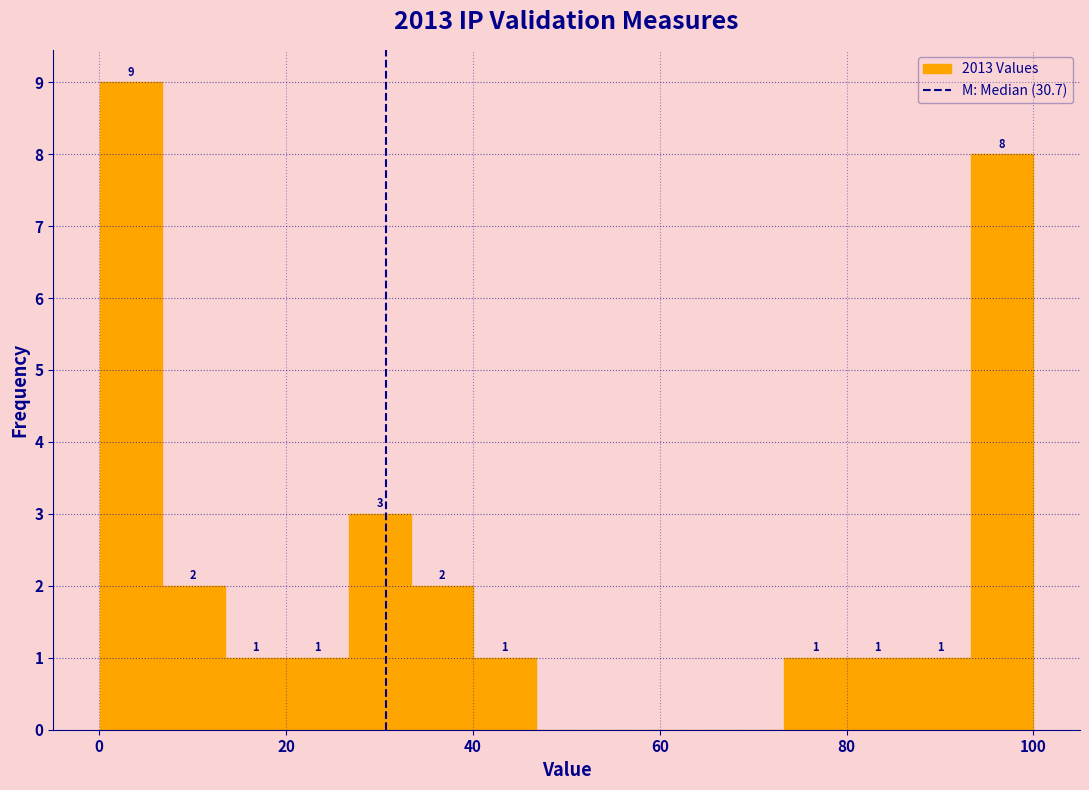

Read against the x-axis, roughly where is the centre of the tallest bar?

4